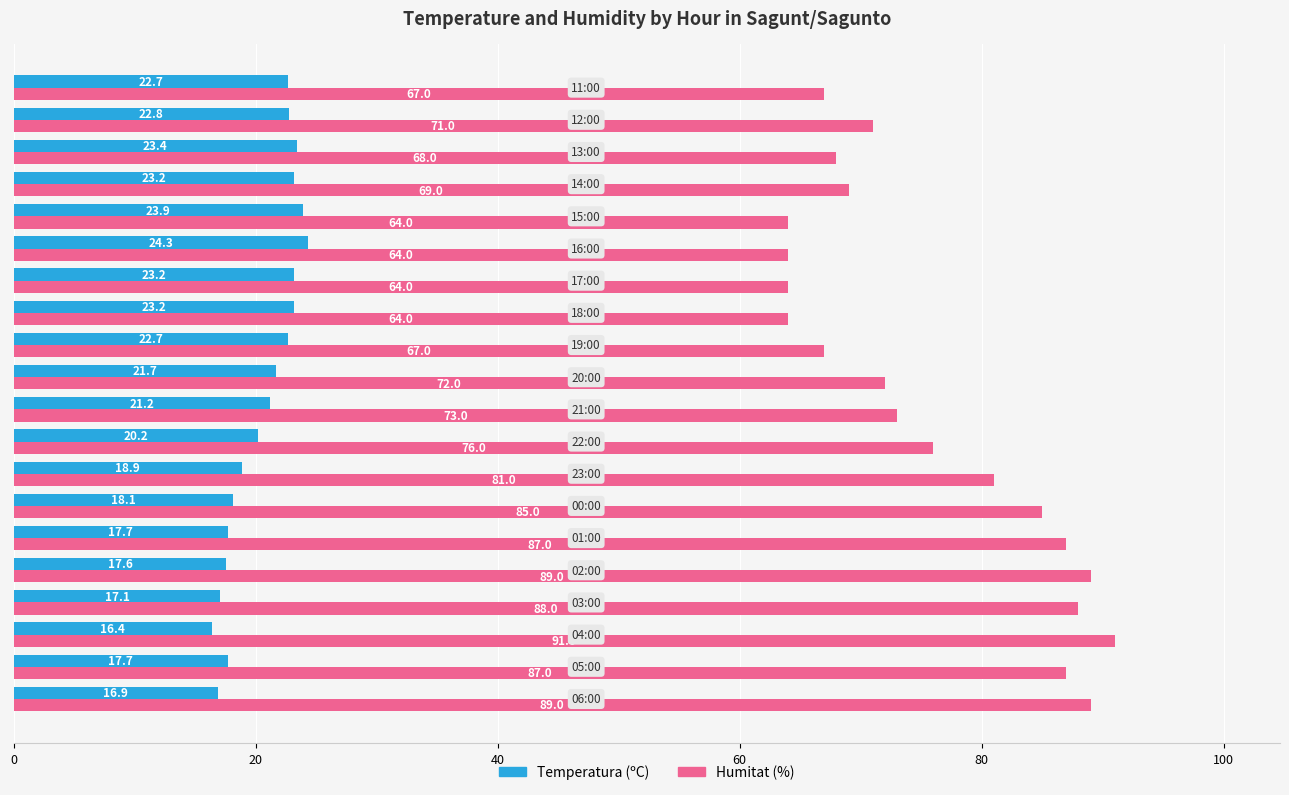

What is the difference between the maximum and second lowest values in the Humitat (%) series?

27.0